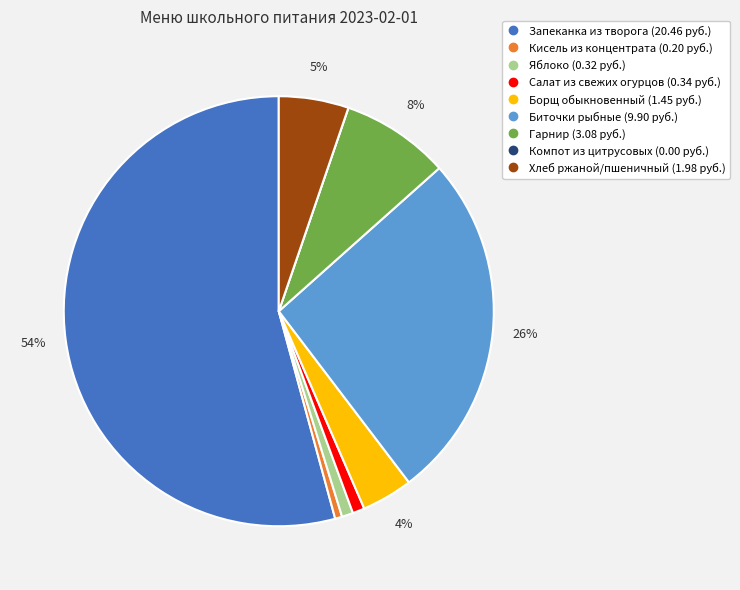

To the nearest percent, what is the difference between the Запеканка из творога and Яблоко slice percentages?

53%